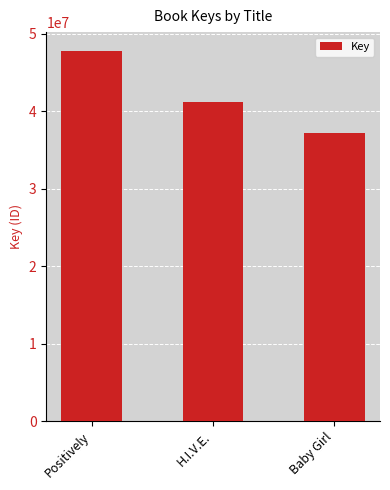

Where is the data nearest to the value 42518661?

H.I.V.E.